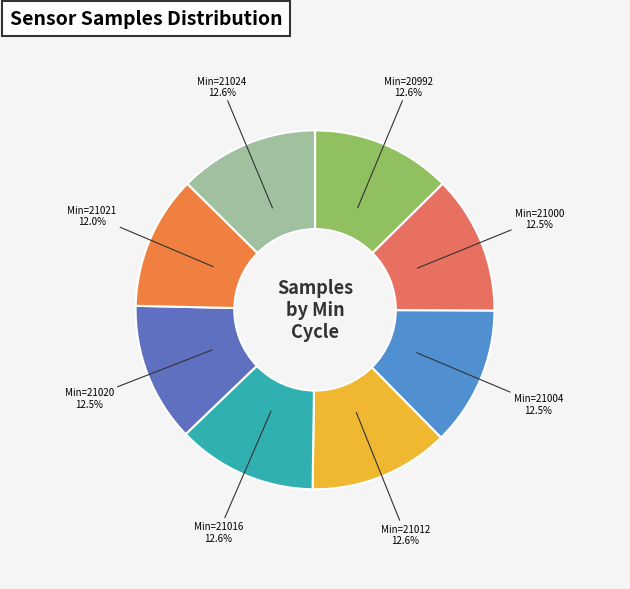

Count the number of slices in the pie.

8